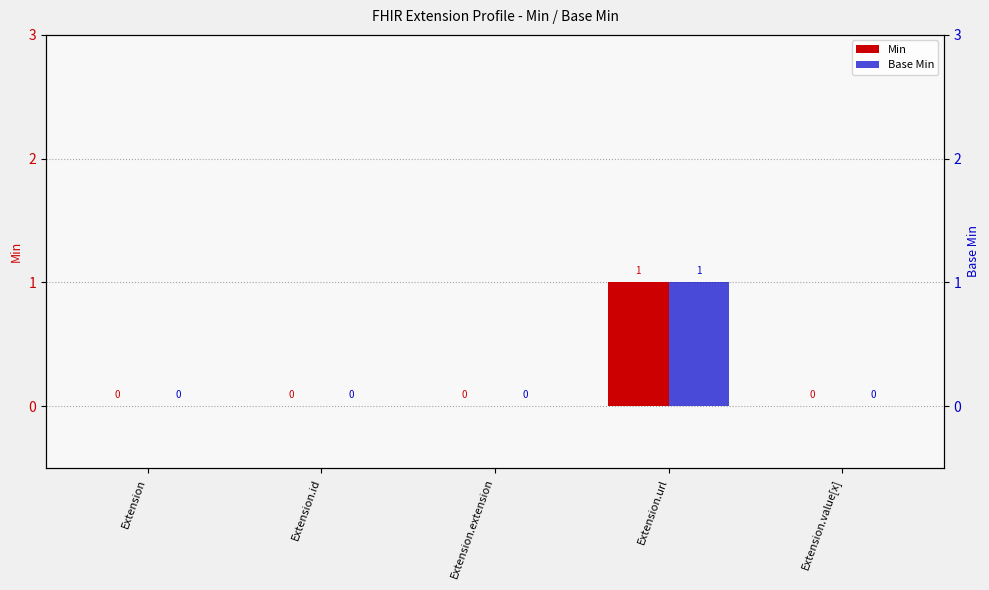

What is the difference between the maximum and minimum values in the Min series?

1